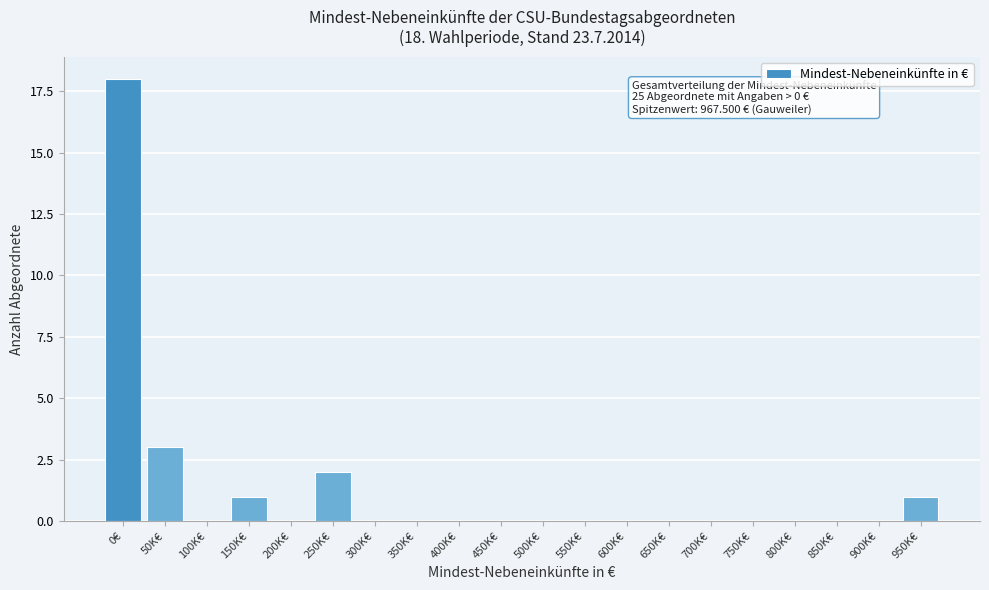

Reading right to left, list all the values displayed in this chart.

950K€=1	900K€=0	850K€=0	800K€=0	750K€=0	700K€=0	650K€=0	600K€=0	550K€=0	500K€=0	450K€=0	400K€=0	350K€=0	300K€=0	250K€=2	200K€=0	150K€=1	100K€=0	50K€=3	0€=18